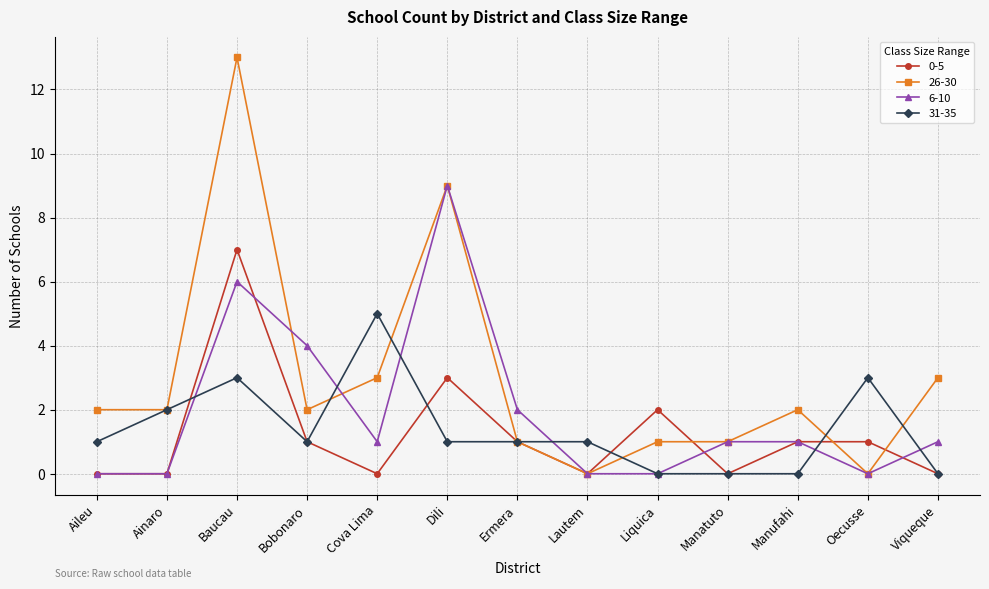

Does the chart have visible grid lines?

Yes